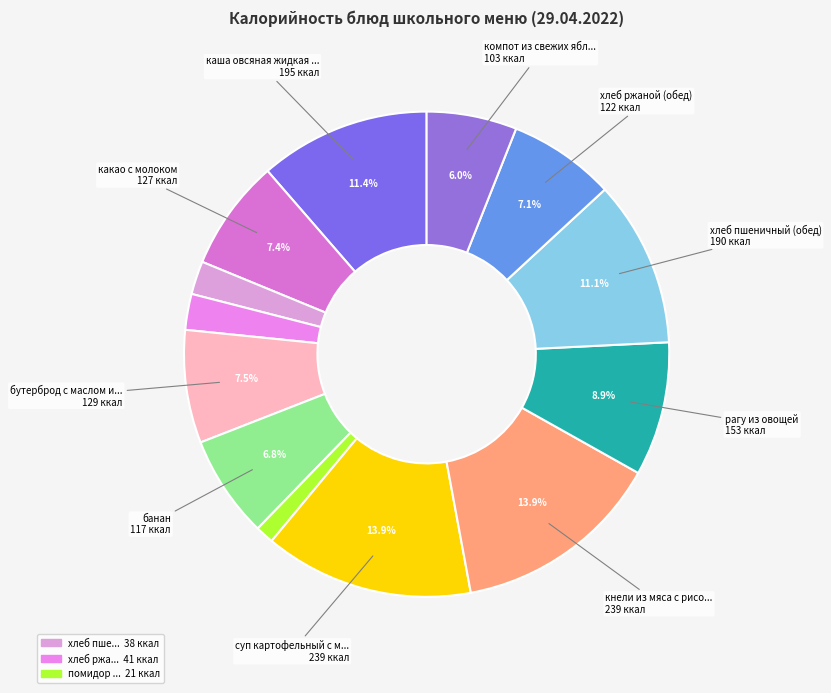

Does any single category account for the majority?

No